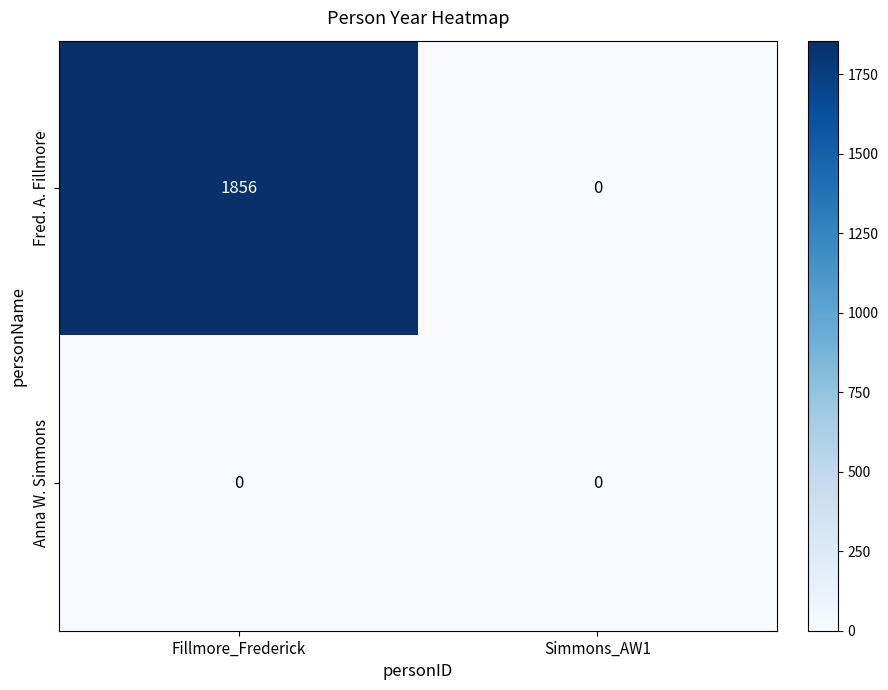

Reading right to left, transcribe all the data shown in this chart.

Fred. A. Fillmore: Simmons_AW1=0	Fillmore_Frederick=1856
Anna W. Simmons: Simmons_AW1=0	Fillmore_Frederick=0